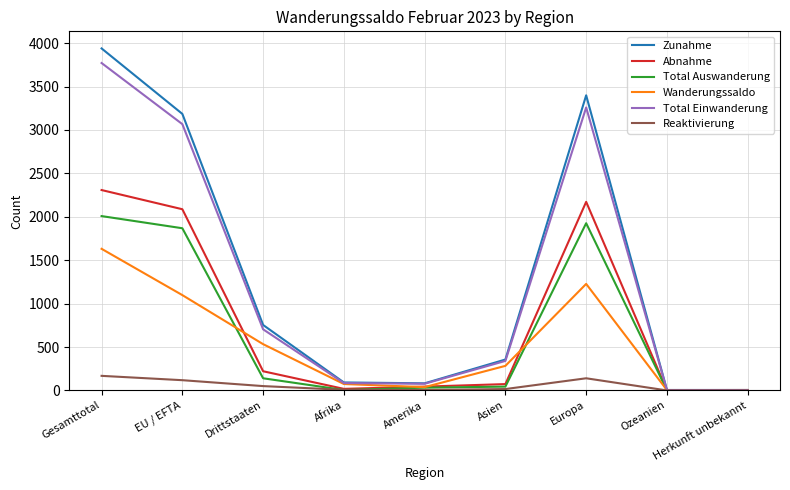

At which label does Zunahme reach its peak?

Gesamttotal